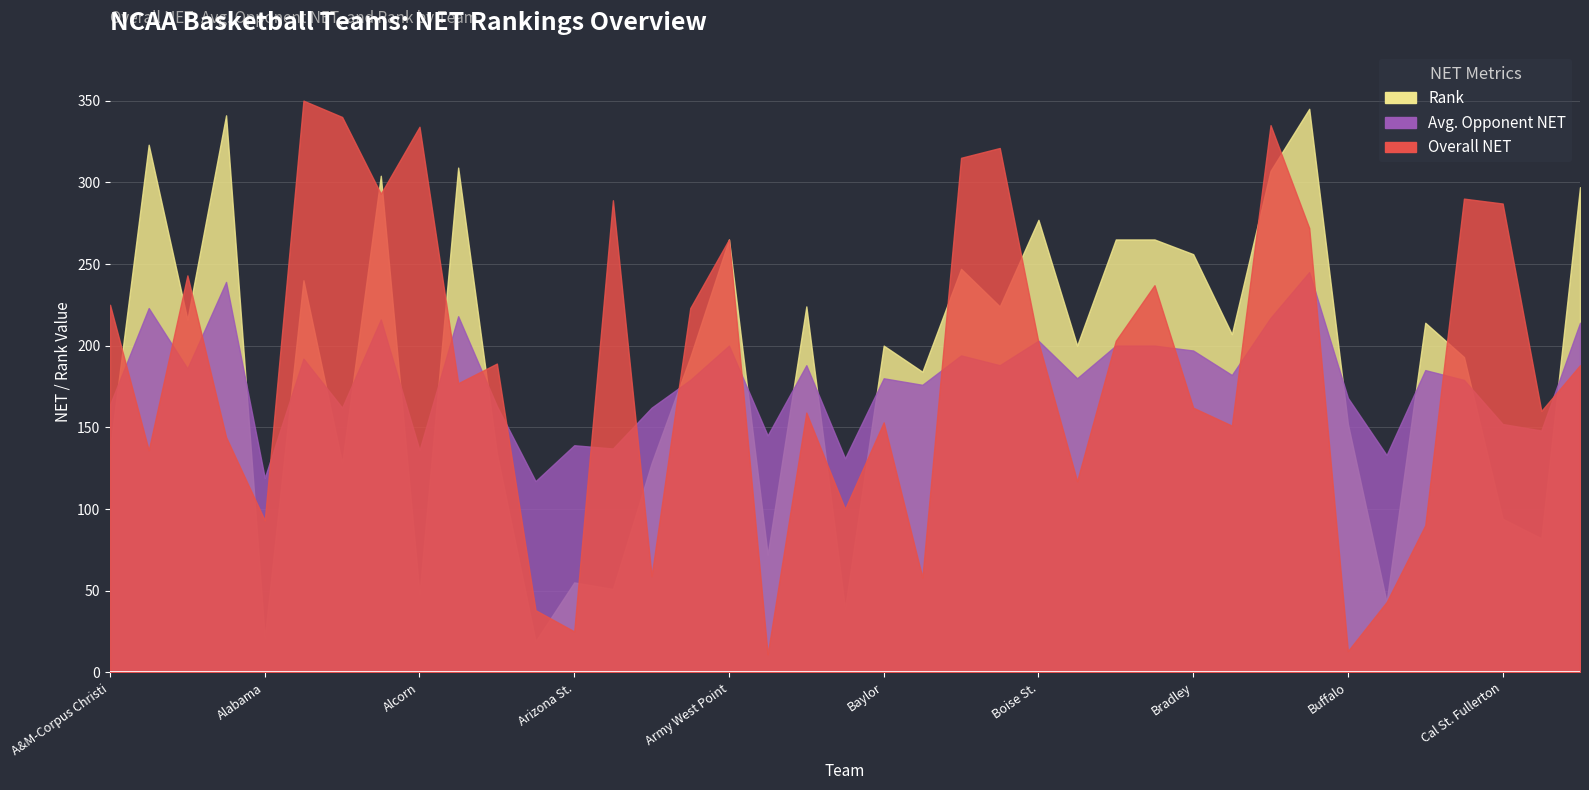

Count the number of data series in this chart.

3